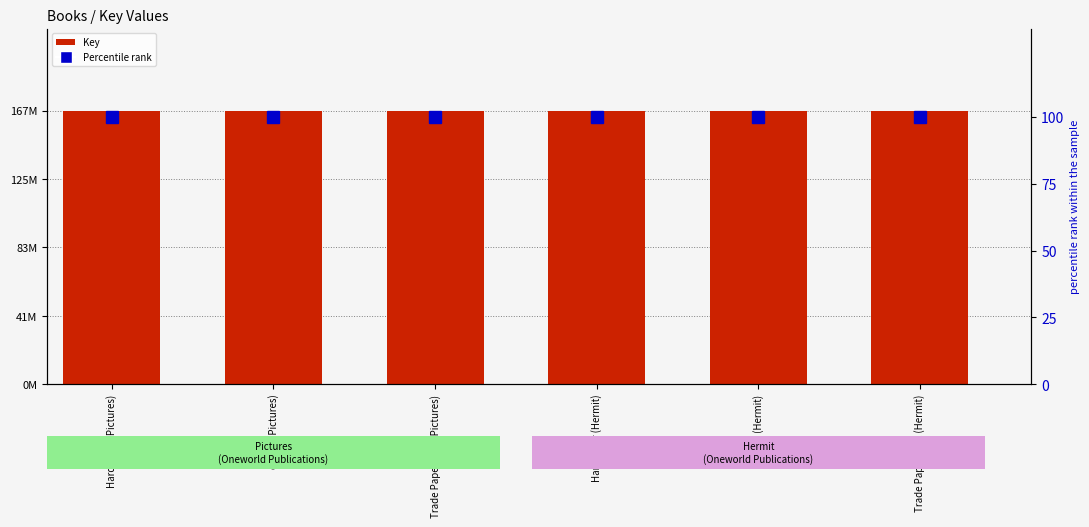

What are all the series names shown in the legend?

Key, Percentile rank